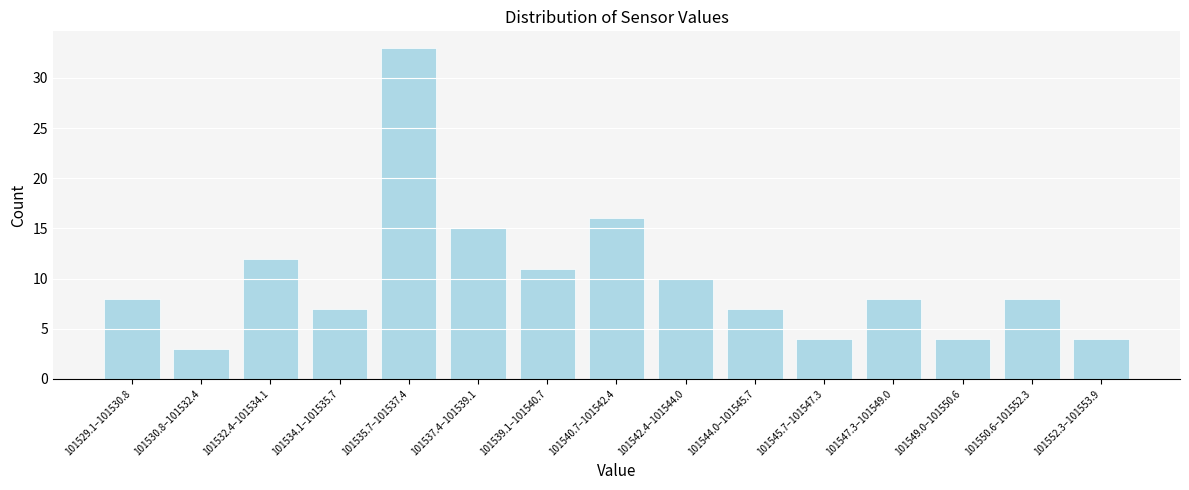

Reading right to left, list all the values displayed in this chart.

101552.3–101553.9=4	101550.6–101552.3=8	101549.0–101550.6=4	101547.3–101549.0=8	101545.7–101547.3=4	101544.0–101545.7=7	101542.4–101544.0=10	101540.7–101542.4=16	101539.1–101540.7=11	101537.4–101539.1=15	101535.7–101537.4=33	101534.1–101535.7=7	101532.4–101534.1=12	101530.8–101532.4=3	101529.1–101530.8=8